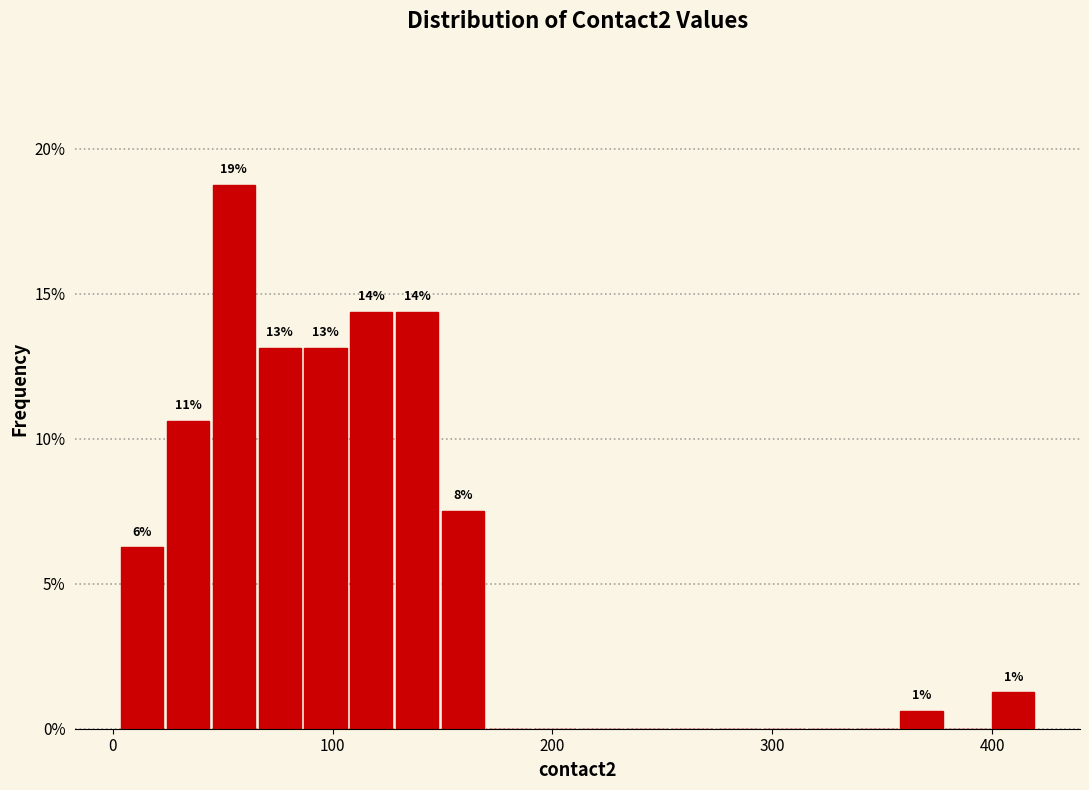

Read against the x-axis, roughly where is the centre of the tallest bar?

60